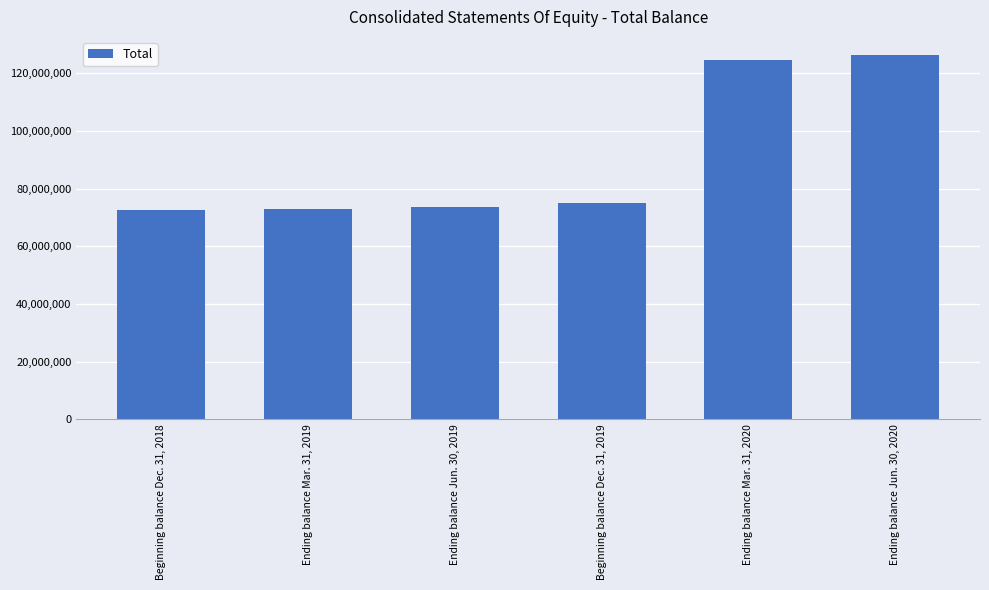

List the labels in order of value, largest first.

Ending balance Jun. 30, 2020, Ending balance Mar. 31, 2020, Beginning balance Dec. 31, 2019, Ending balance Jun. 30, 2019, Ending balance Mar. 31, 2019, Beginning balance Dec. 31, 2018